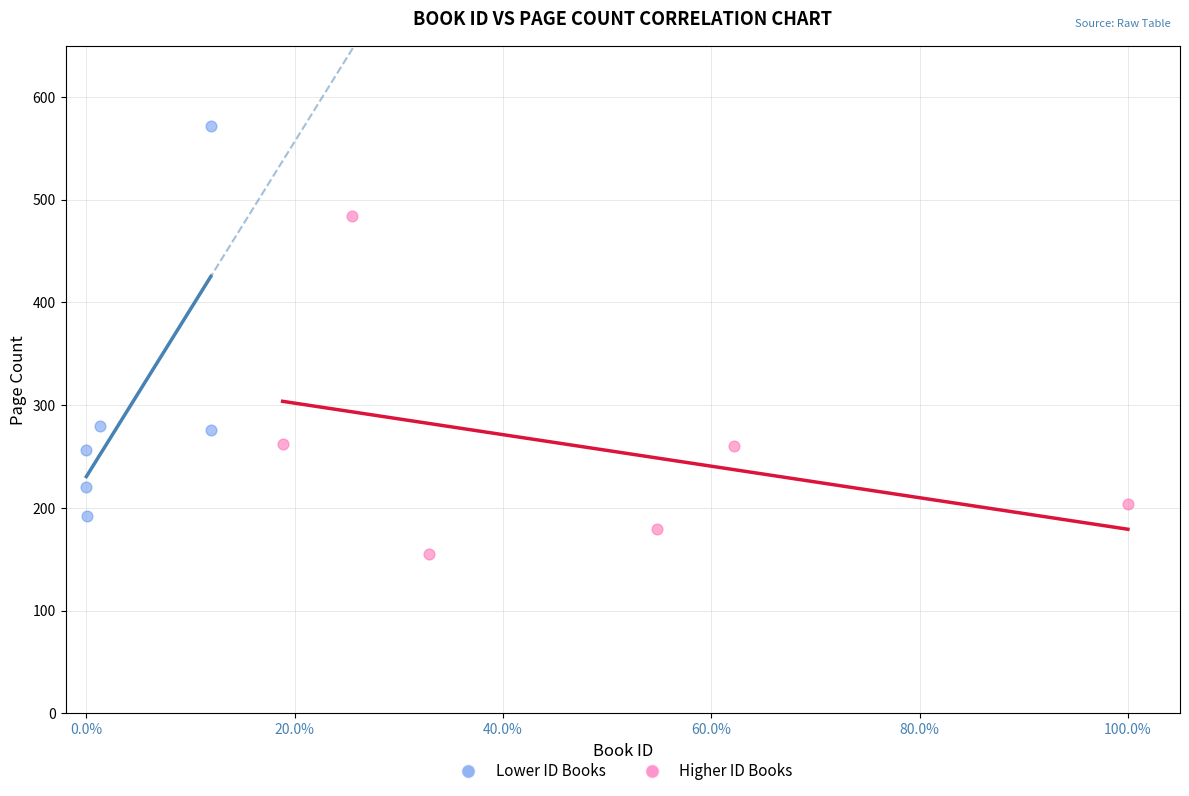

Which series contains the highest Y value?

Lower ID Books